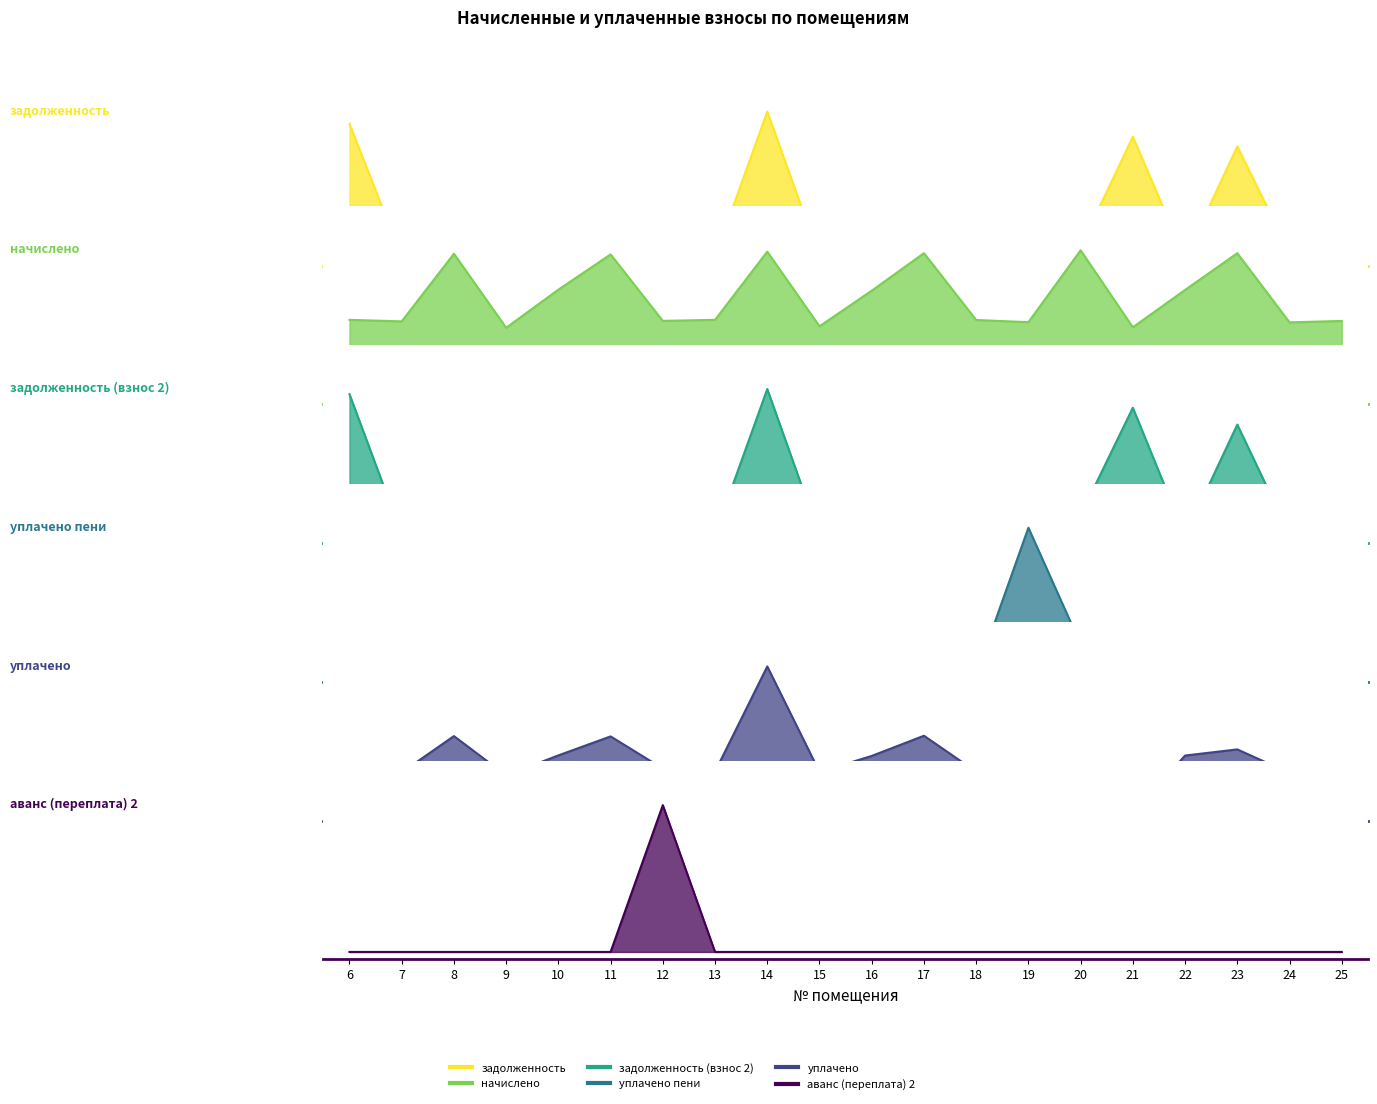

How many series are shown in this chart?

6